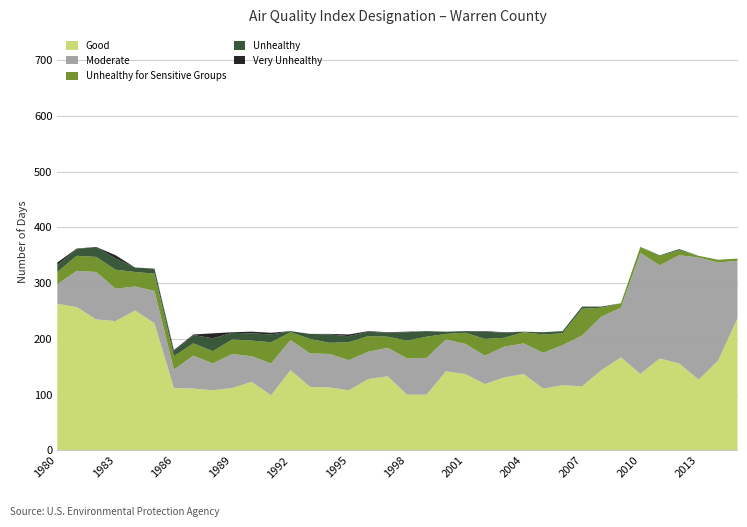

Reading left to right, list all the values displayed in this chart.

Good: 1980=263	1981=257	1982=235	1983=232	1984=251	1985=228	1986=112	1987=111	1988=108	1989=112	1990=123	1991=99	1992=144	1993=114	1994=113	1995=108	1996=128	1997=133	1998=100	1999=100	2000=142	2001=137	2002=119	2003=131	2004=137	2005=111	2006=117	2007=115	2008=144	2009=167	2010=137	2011=165	2012=156	2013=127	2014=161	2015=237
Moderate: 1980=35	1981=65	1982=85	1983=58	1984=43	1985=58	1986=33	1987=59	1988=48	1989=61	1990=46	1991=57	1992=54	1993=60	1994=60	1995=54	1996=49	1997=51	1998=65	1999=66	2000=57	2001=54	2002=51	2003=55	2004=55	2005=64	2006=72	2007=91	2008=96	2009=89	2010=217	2011=167	2012=194	2013=219	2014=176	2015=103
Unhealthy for Sensitive Groups: 1980=22	1981=27	1982=27	1983=34	1984=26	1985=31	1986=24	1987=22	1988=22	1989=26	1990=28	1991=38	1992=14	1993=26	1994=20	1995=32	1996=28	1997=20	1998=32	1999=38	2000=10	2001=20	2002=30	2003=16	2004=20	2005=33	2006=21	2007=48	2008=16	2009=8	2010=11	2011=17	2012=9	2013=3	2014=5	2015=4
Unhealthy: 1980=12	1981=12	1982=18	1983=20	1984=8	1985=9	1986=9	1987=15	1988=23	1989=12	1990=13	1991=14	1992=2	1993=9	1994=15	1995=11	1996=8	1997=7	1998=15	1999=10	2000=4	2001=3	2002=13	2003=9	2004=1	2005=4	2006=4	2007=4	2008=2	2009=0	2010=0	2011=1	2012=2	2013=0	2014=0	2015=0
Very Unhealthy: 1980=5	1981=1	1982=0	1983=6	1984=0	1985=0	1986=2	1987=1	1988=9	1989=1	1990=3	1991=3	1992=0	1993=0	1994=1	1995=3	1996=1	1997=1	1998=1	1999=0	2000=0	2001=0	2002=1	2003=1	2004=0	2005=0	2006=0	2007=0	2008=0	2009=0	2010=0	2011=0	2012=0	2013=0	2014=0	2015=0